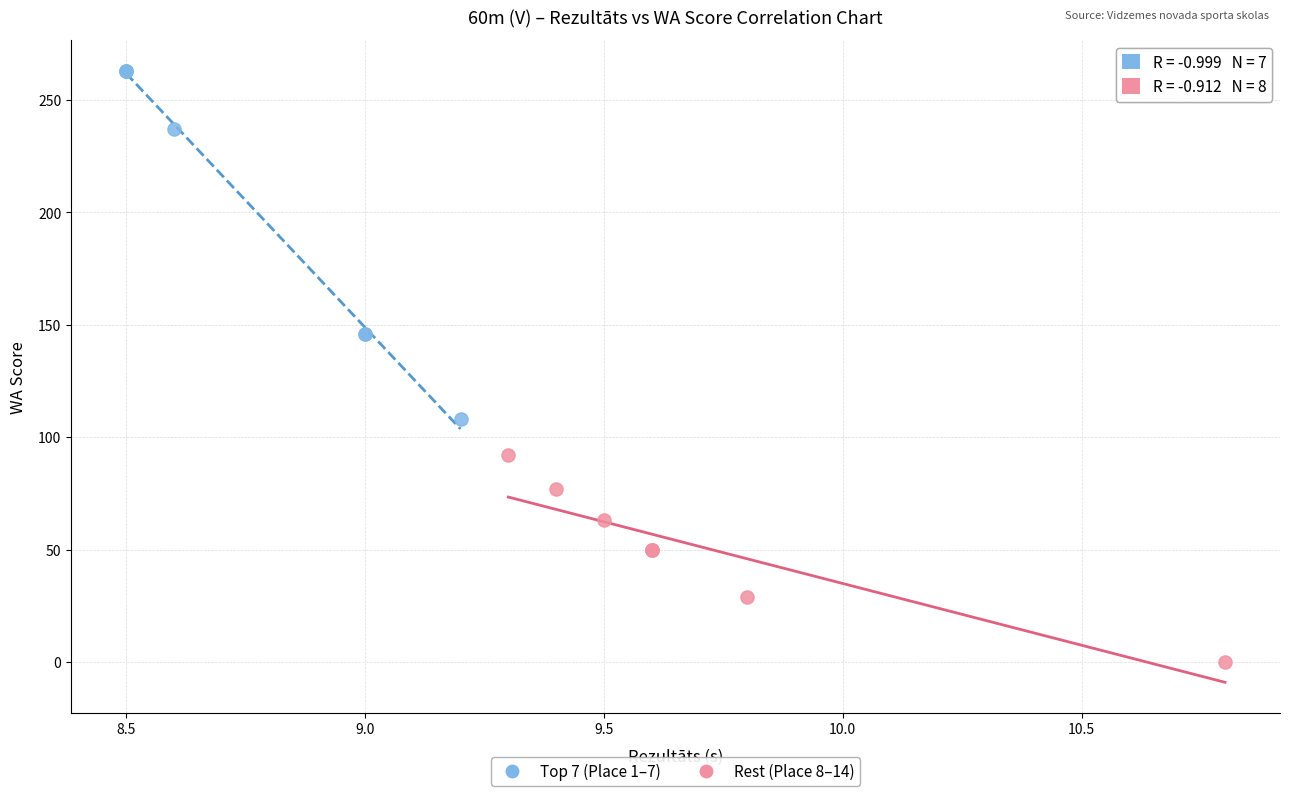

Which series has the largest Y range (max minus min)?

Top 7 (Place 1–7)